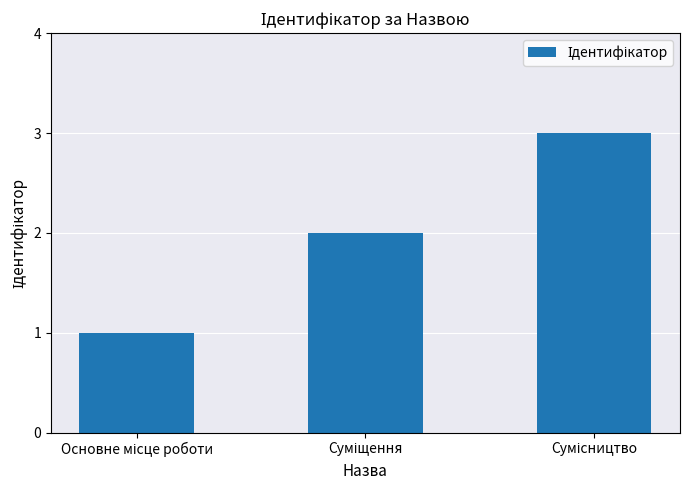

What is the sum of all values?

6